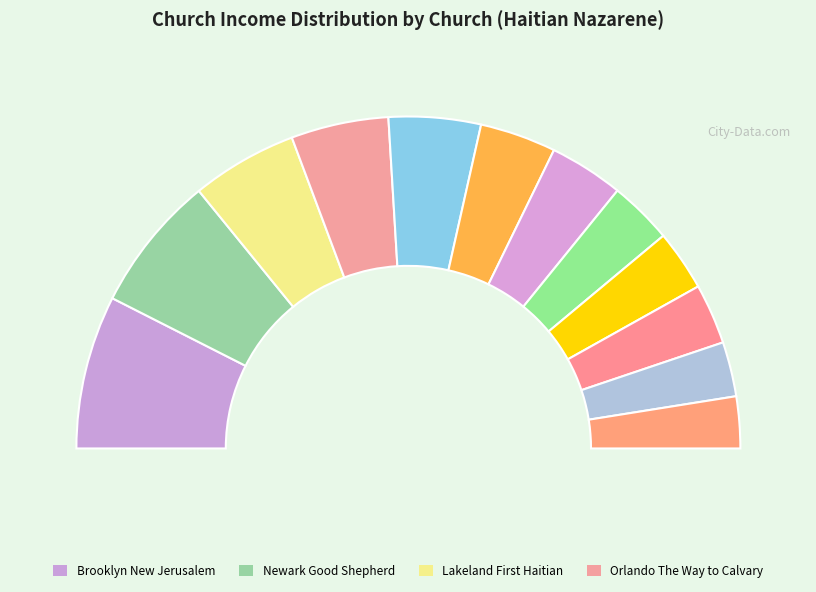

Which category has the biggest portion of the pie?

Brooklyn New Jerusalem